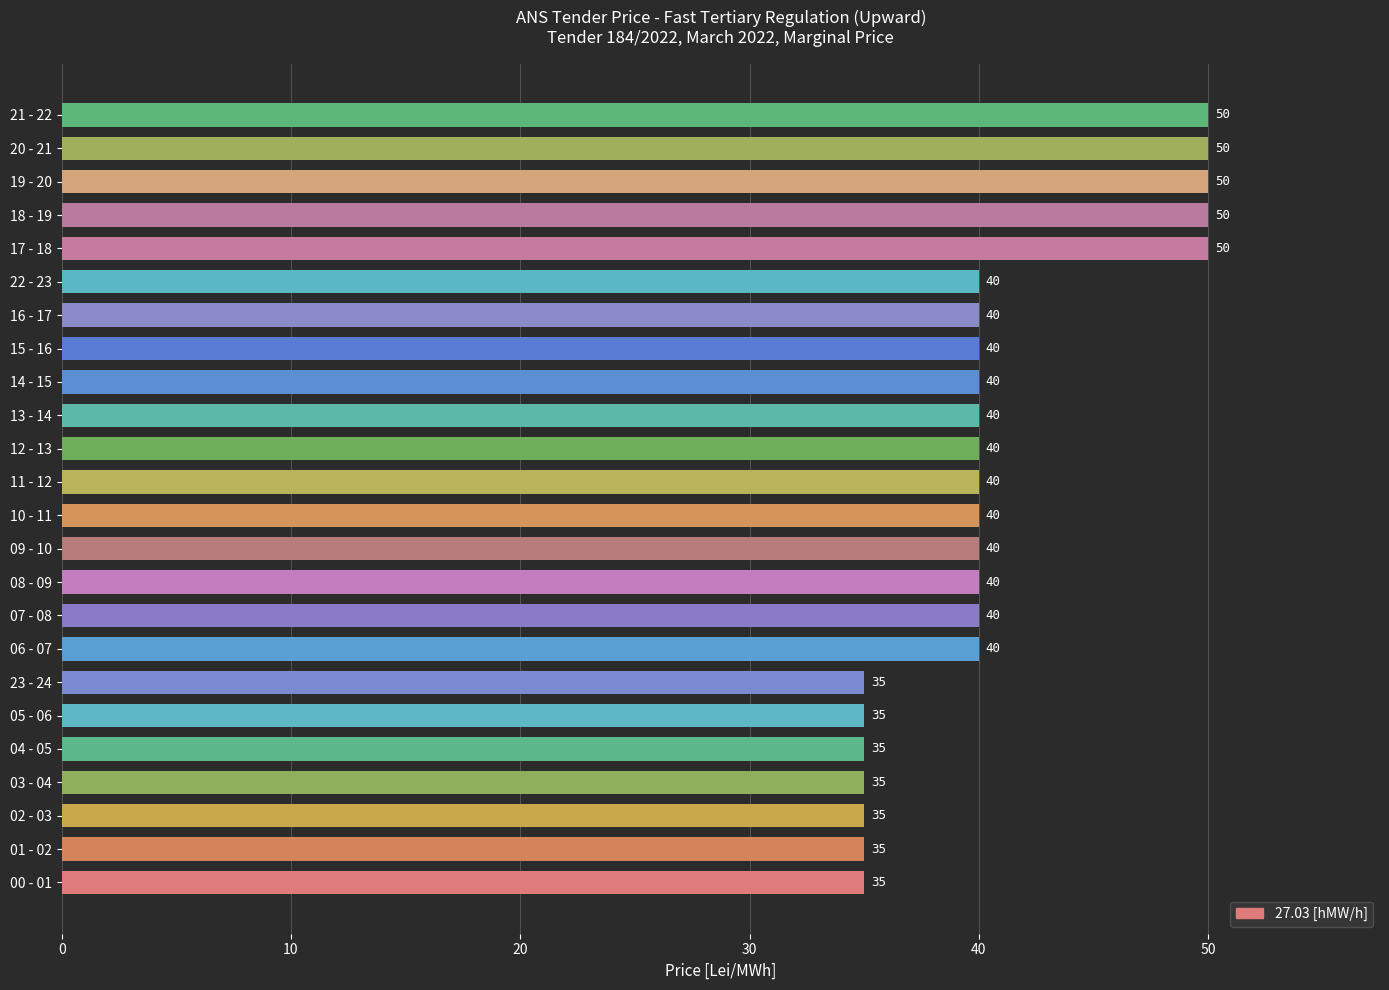

Reading bottom to top, transcribe all the data shown in this chart.

00 - 01=35	01 - 02=35	02 - 03=35	03 - 04=35	04 - 05=35	05 - 06=35	23 - 24=35	06 - 07=40	07 - 08=40	08 - 09=40	09 - 10=40	10 - 11=40	11 - 12=40	12 - 13=40	13 - 14=40	14 - 15=40	15 - 16=40	16 - 17=40	22 - 23=40	17 - 18=50	18 - 19=50	19 - 20=50	20 - 21=50	21 - 22=50